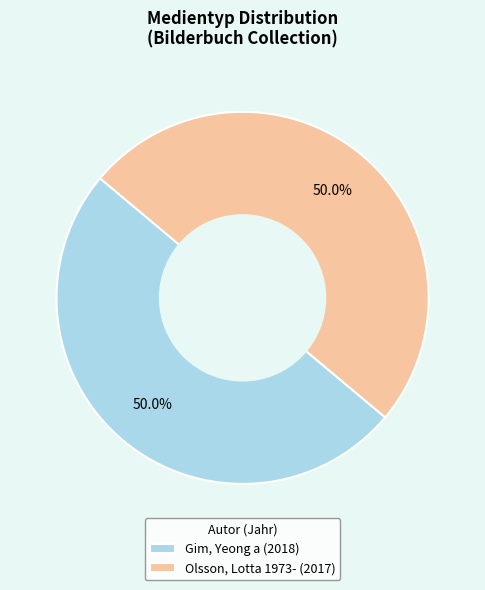

What portion of the pie excludes Gim, Yeong a (2018)?

50.0%